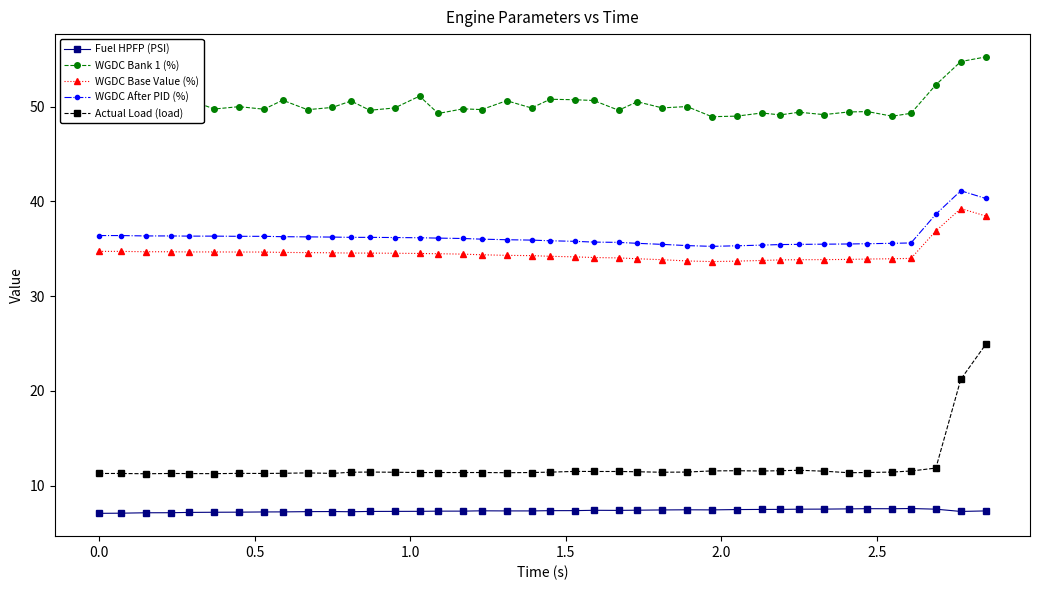

What is the value of the WGDC Base Value (%) point at the 21st from the left?

34.2